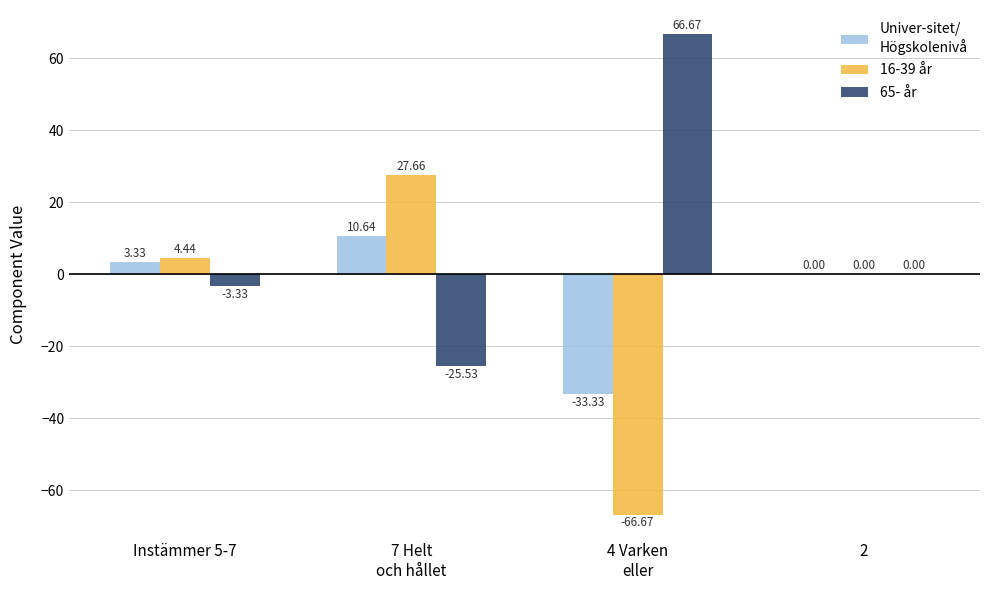

Does the chart contain stacked bars?

No